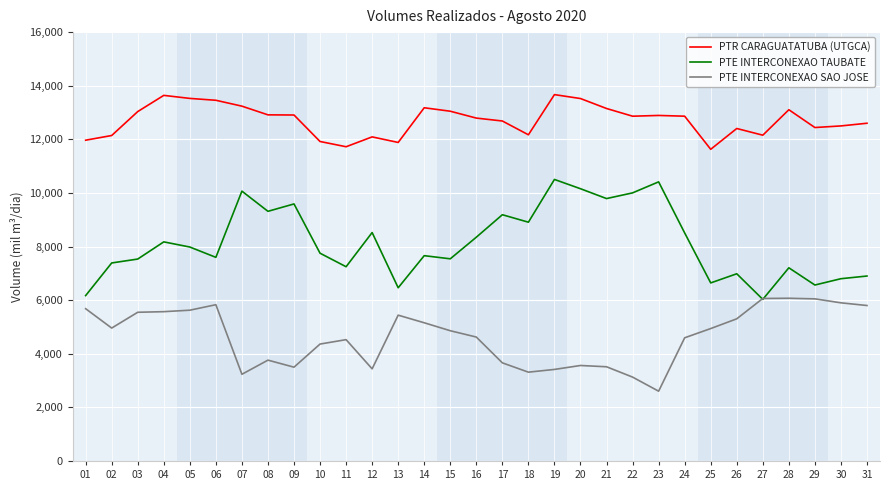

Which series has the largest range (max minus min)?

PTE INTERCONEXAO TAUBATE